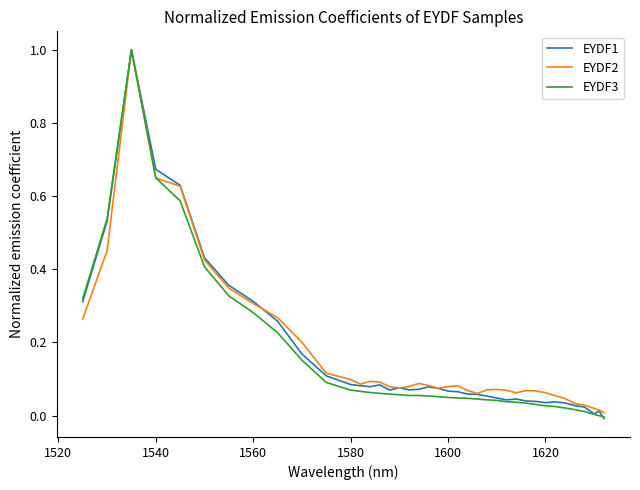

What is the maximum value shown in the chart?

1.0